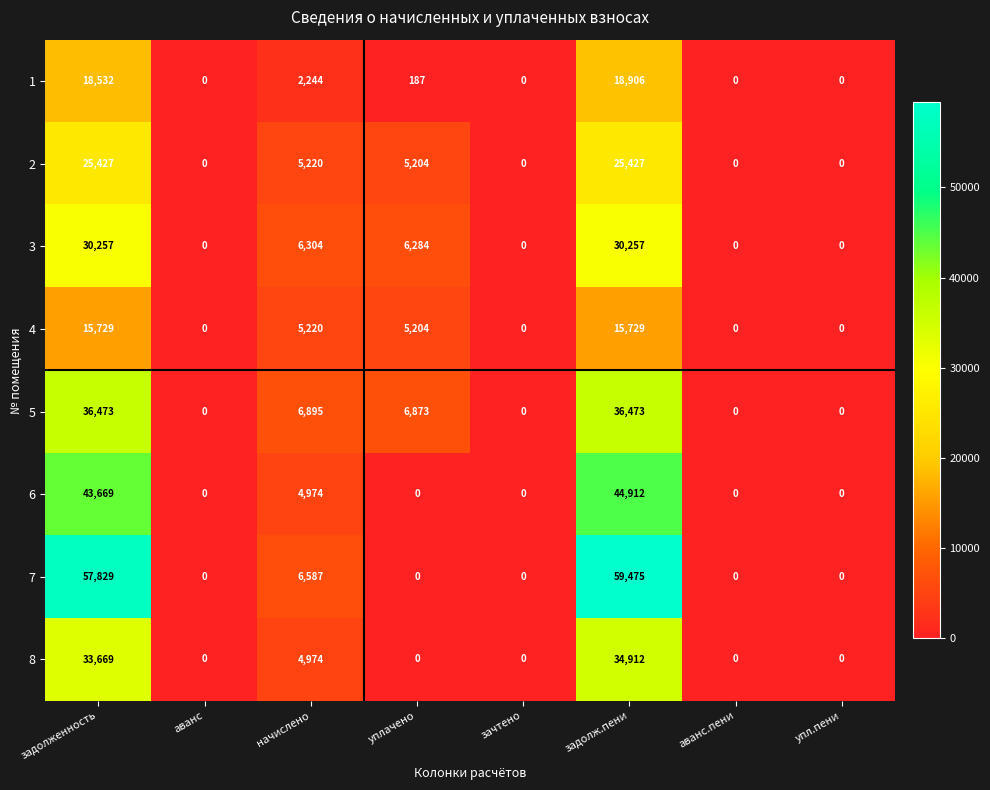

Which category has the highest value across all series?

задолж.пени